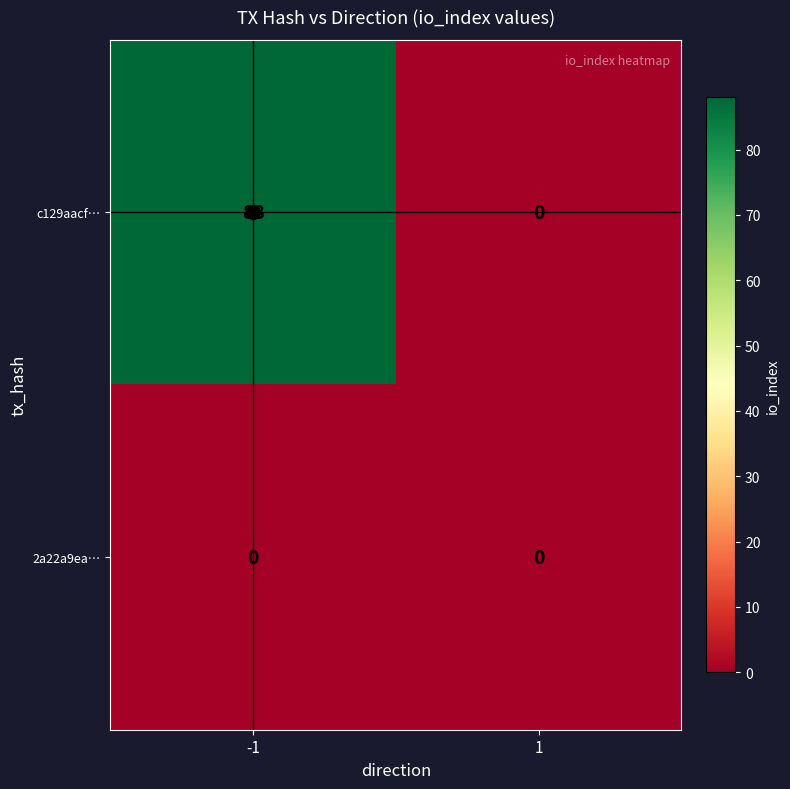

What is the difference between the highest and lowest values at -1?

88